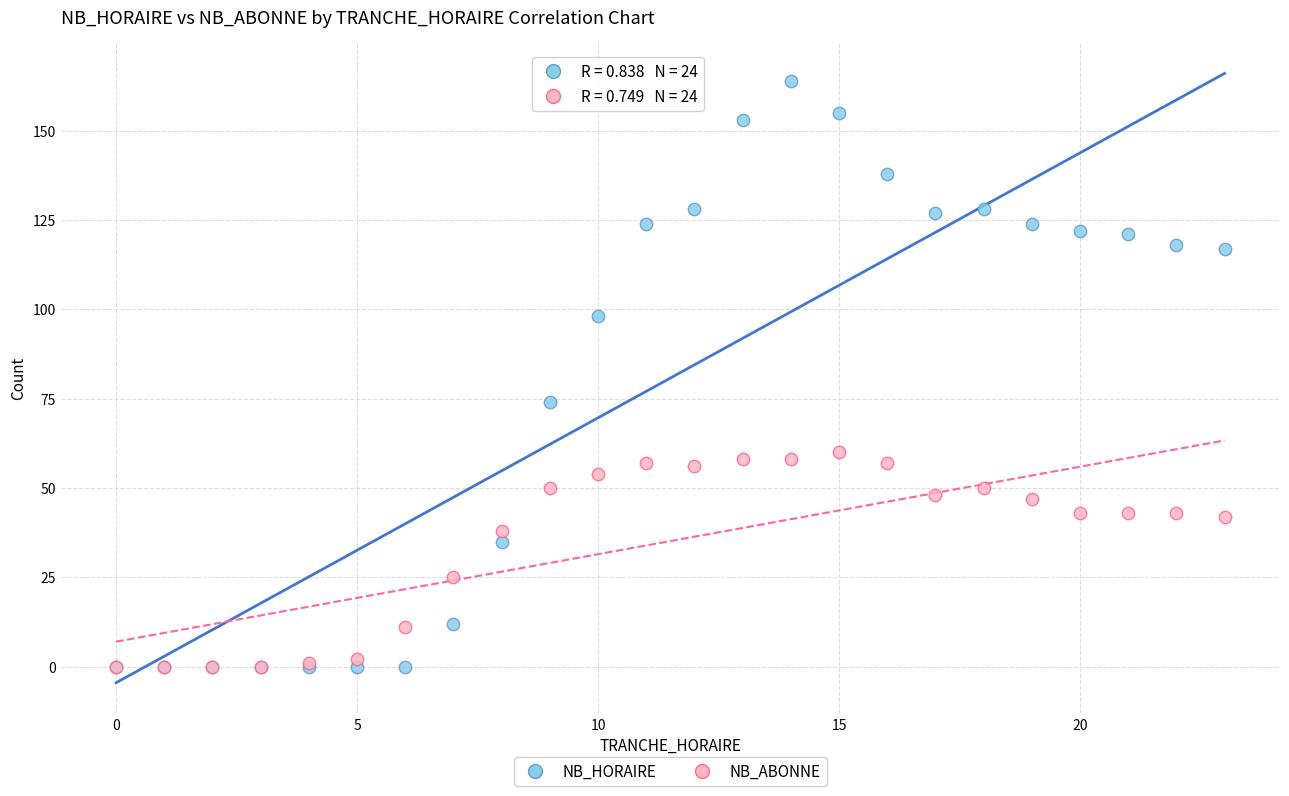

Across all series, what Y value is closest to 82?

74